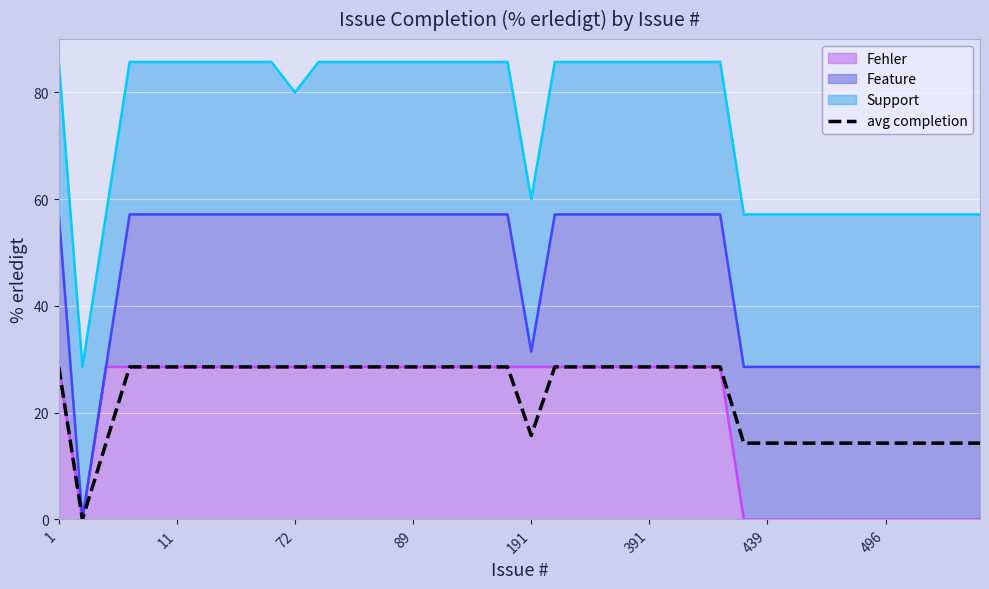

What is the change in value from 1 to 191?

-12.9